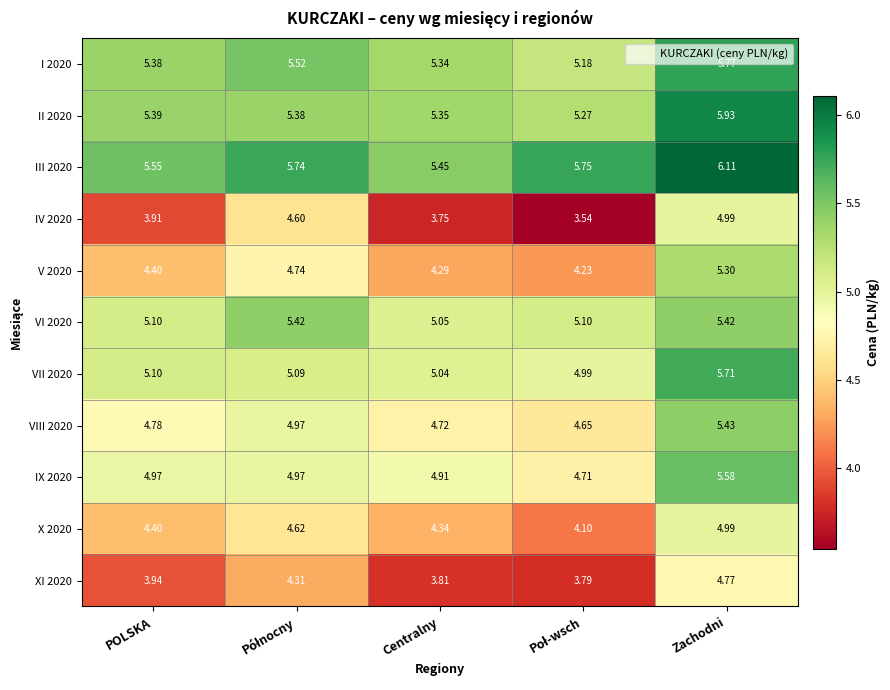

At which label is IV 2020 closest to 4?

POLSKA